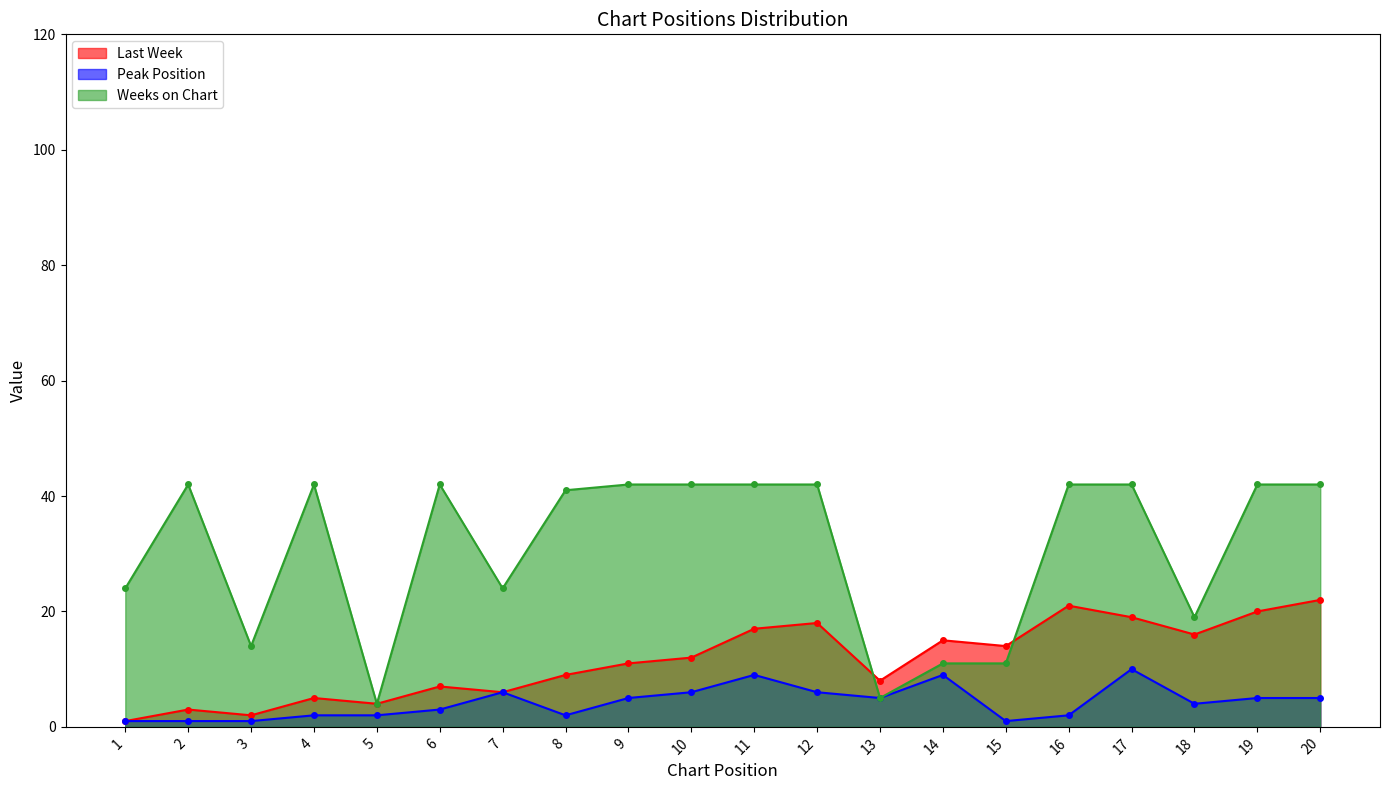

Does the chart display data point markers on the line(s)?

Yes